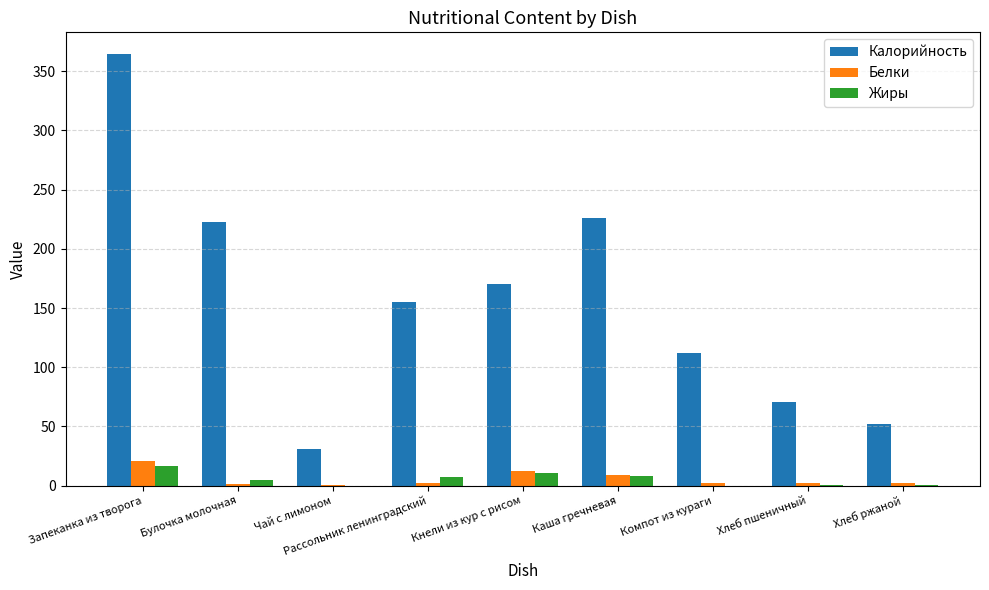

What is the approximate value of Жиры at Запеканка из творога?

16.9